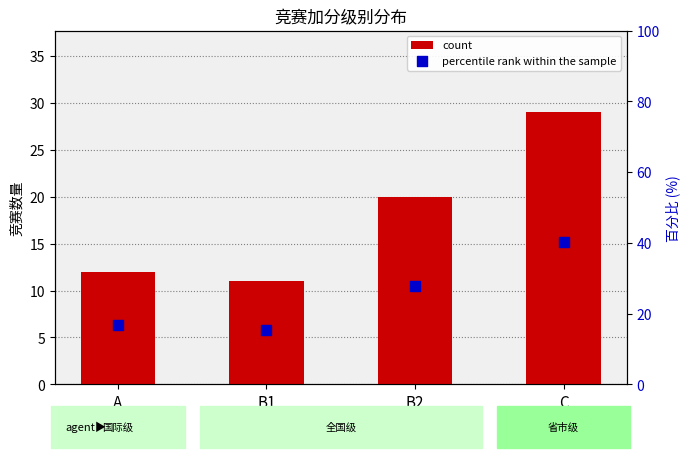

At which category is the sum across all series the highest?

C